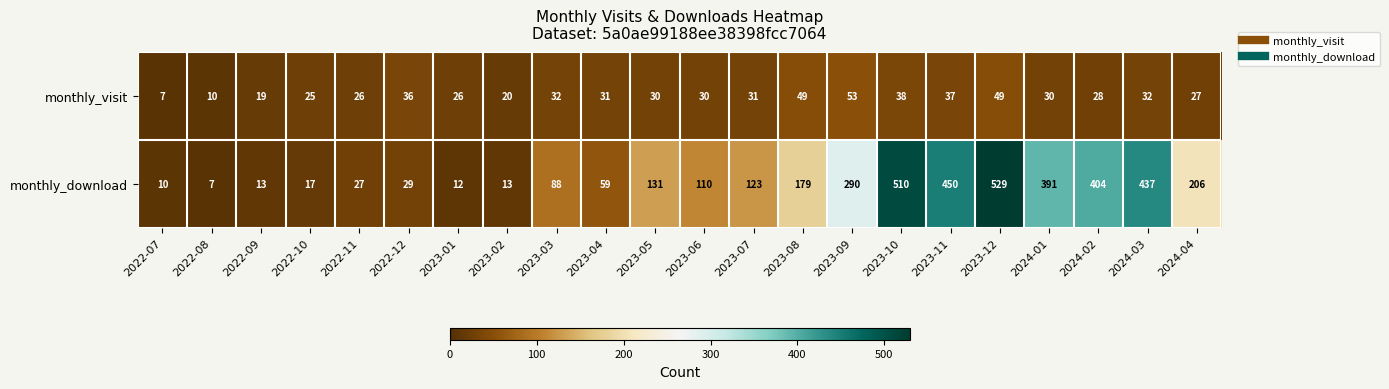

List the series in order of their overall mean, lowest first.

monthly_visit, monthly_download